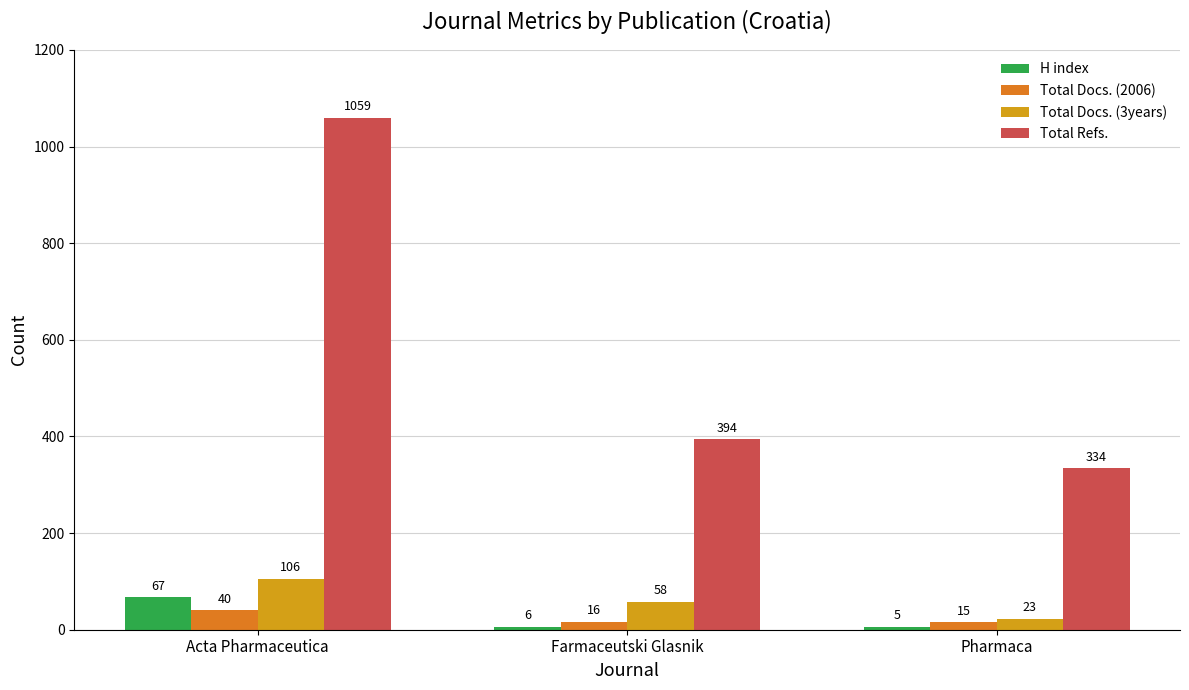

What is the difference between the highest and lowest values at Farmaceutski Glasnik?

388